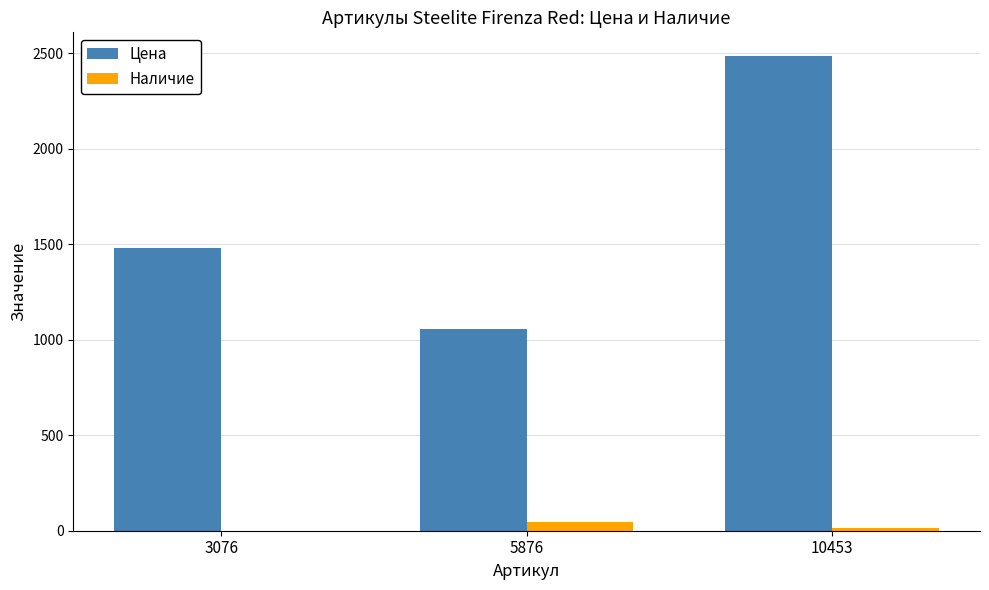

Is it true that Цена equals 1629 at 10453?

False